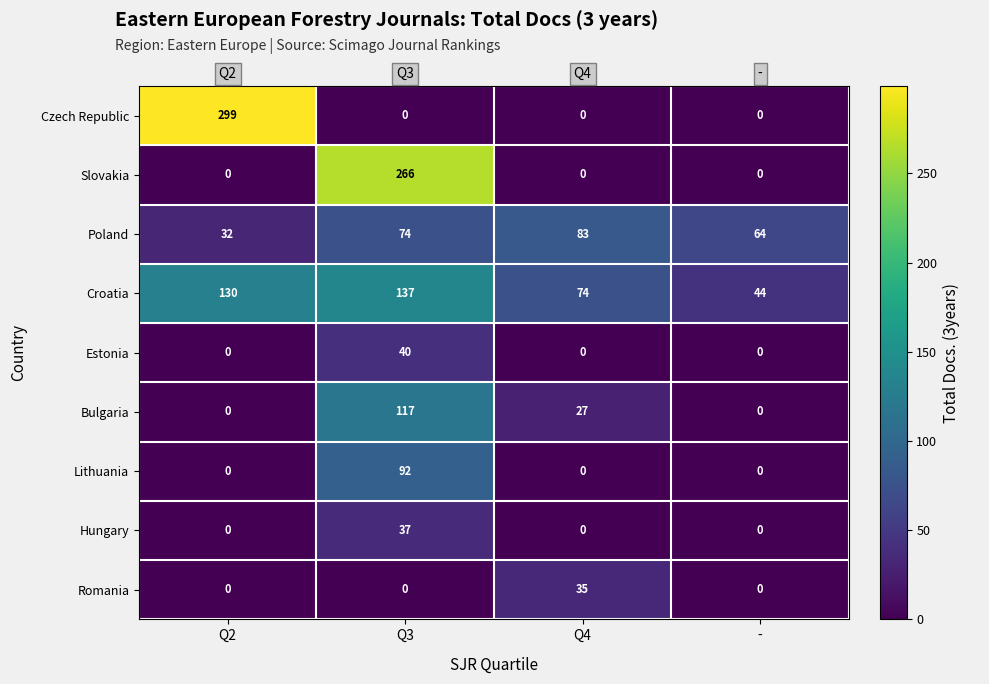

At how many categories does at least one series exceed 106?

2